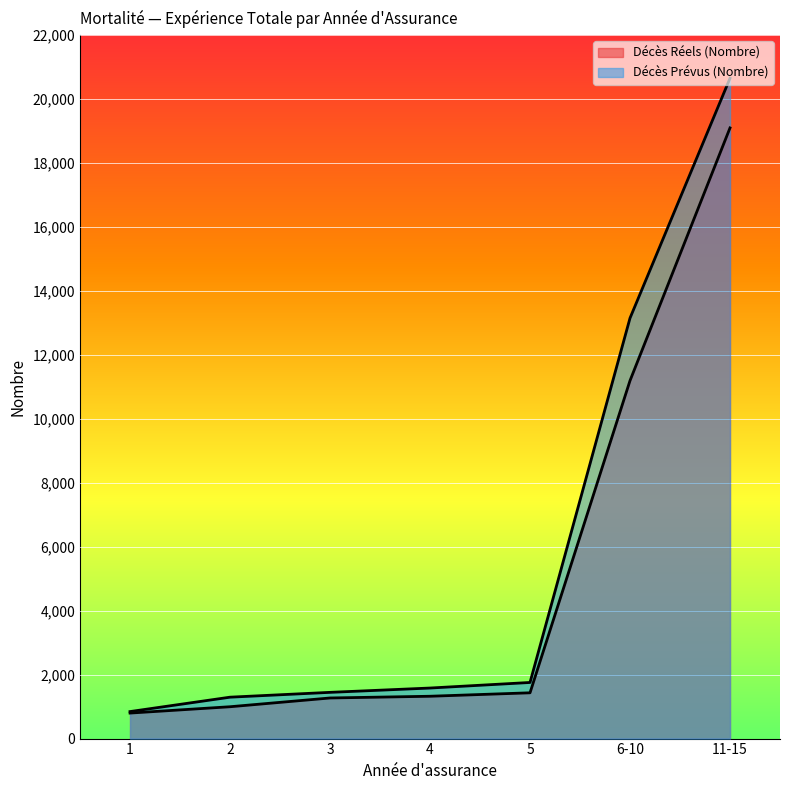

What is the label of the 4th point from the right?

4